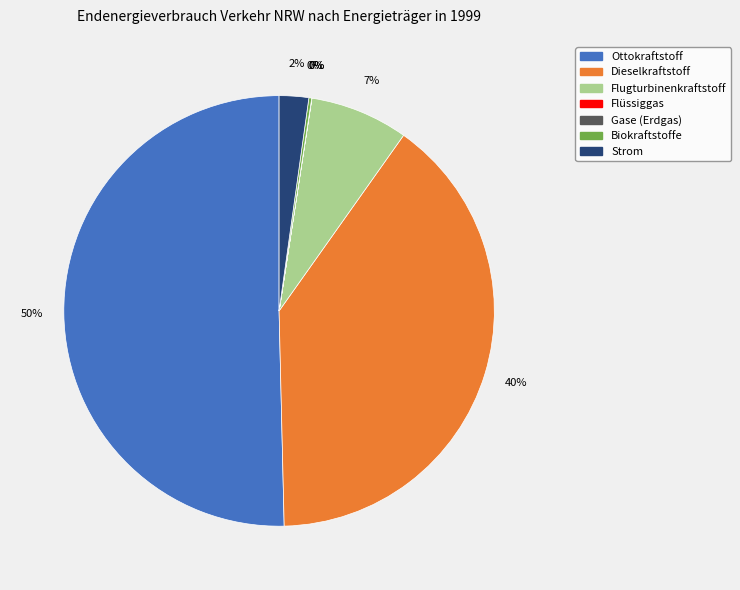

To the nearest percent, what is the average slice percentage?

14%